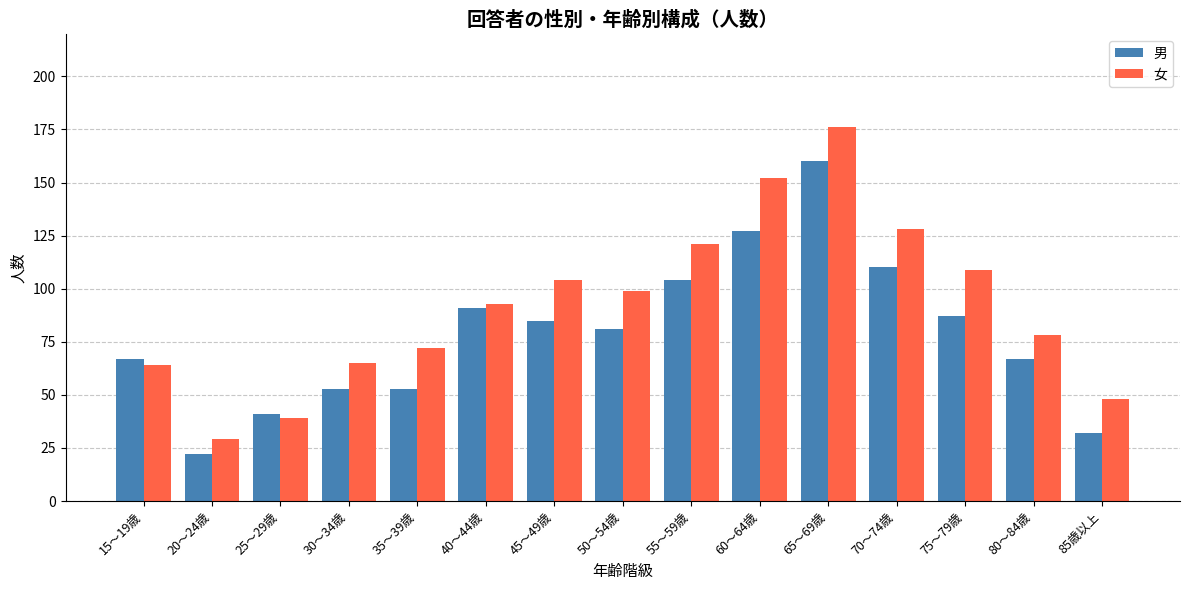

Read the 男 value at 60～64歳, to the nearest 50.

150